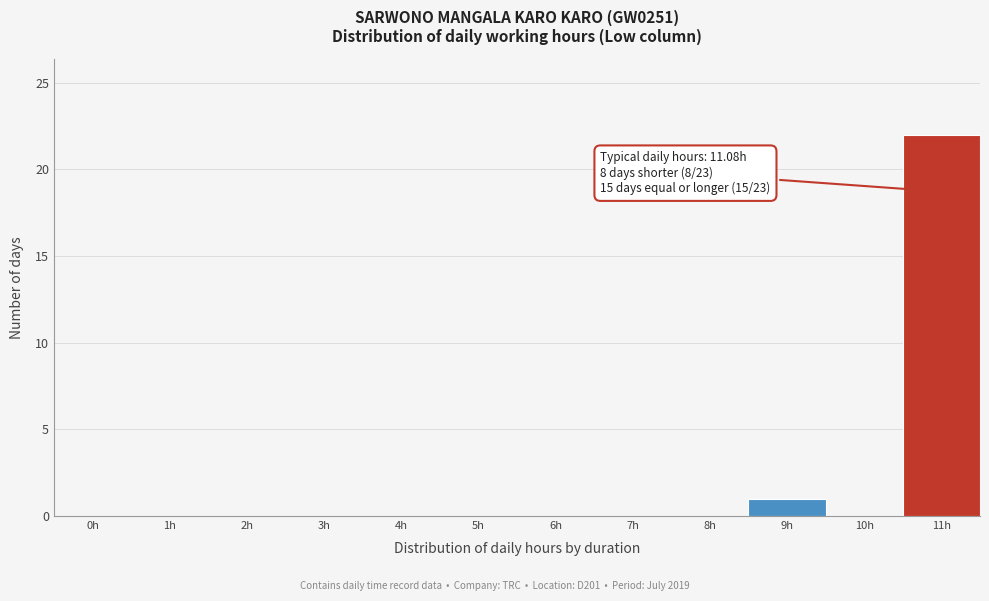

Reading left to right, what are all the values shown in this chart?

0h=0	1h=0	2h=0	3h=0	4h=0	5h=0	6h=0	7h=0	8h=0	9h=1	10h=0	11h=22